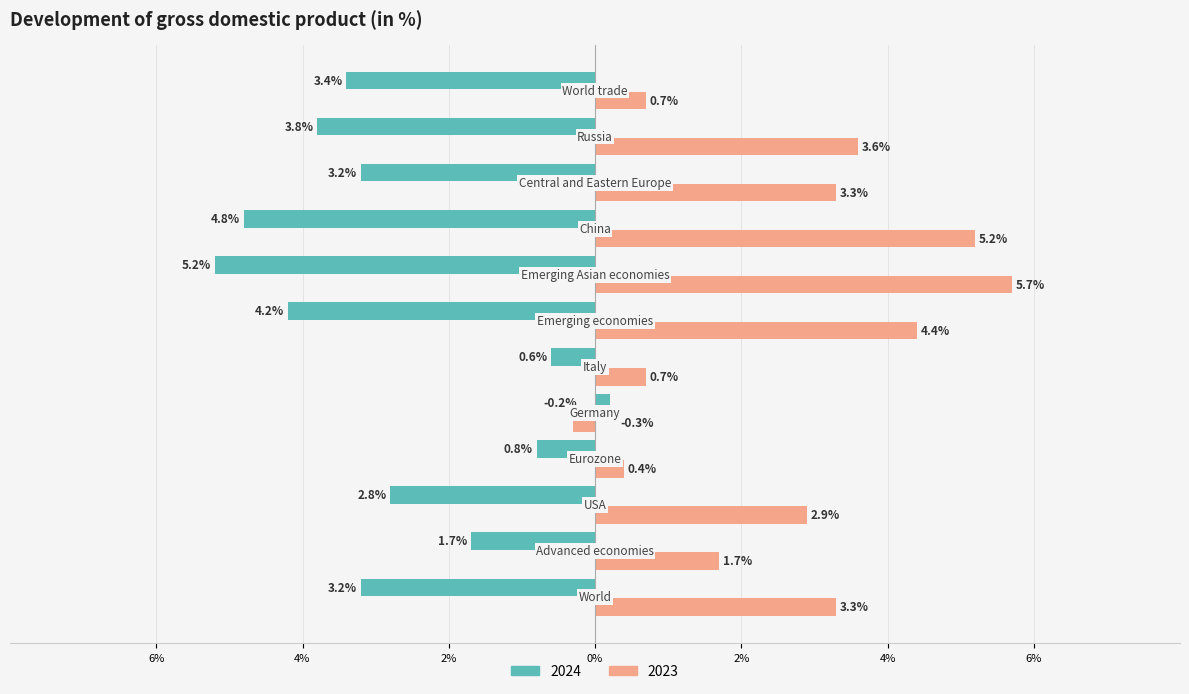

At which category does the chart reach its minimum across all series?

Emerging Asian economies